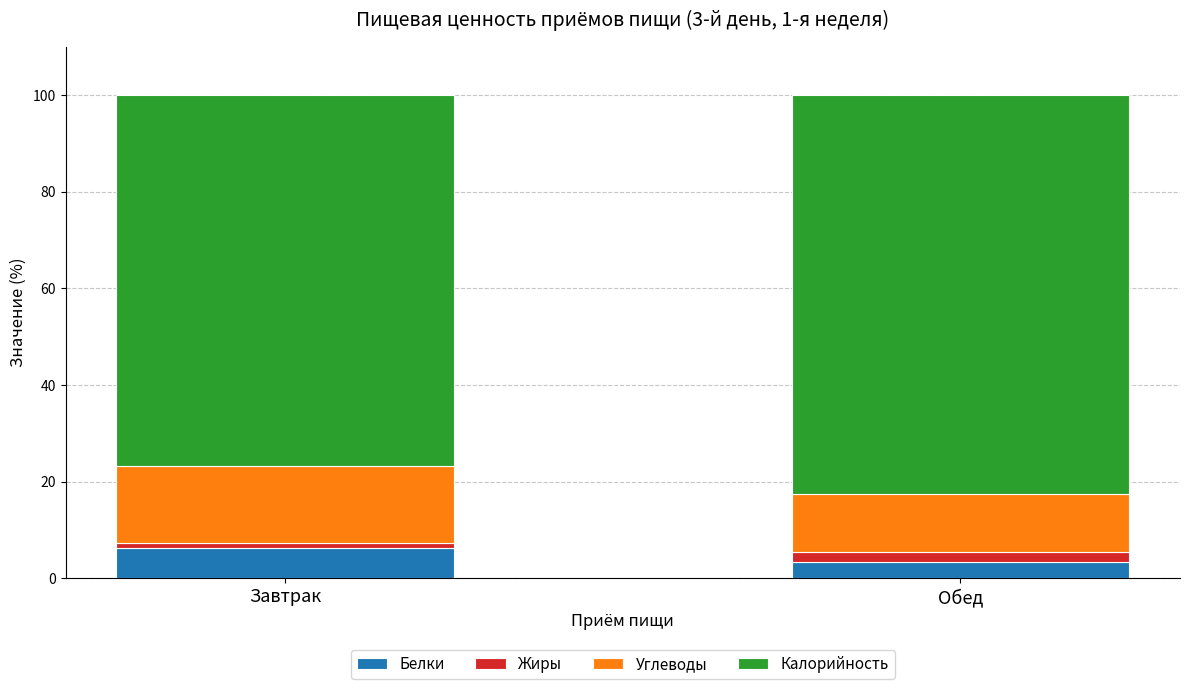

What are all the series names shown in the legend?

Белки, Жиры, Углеводы, Калорийность